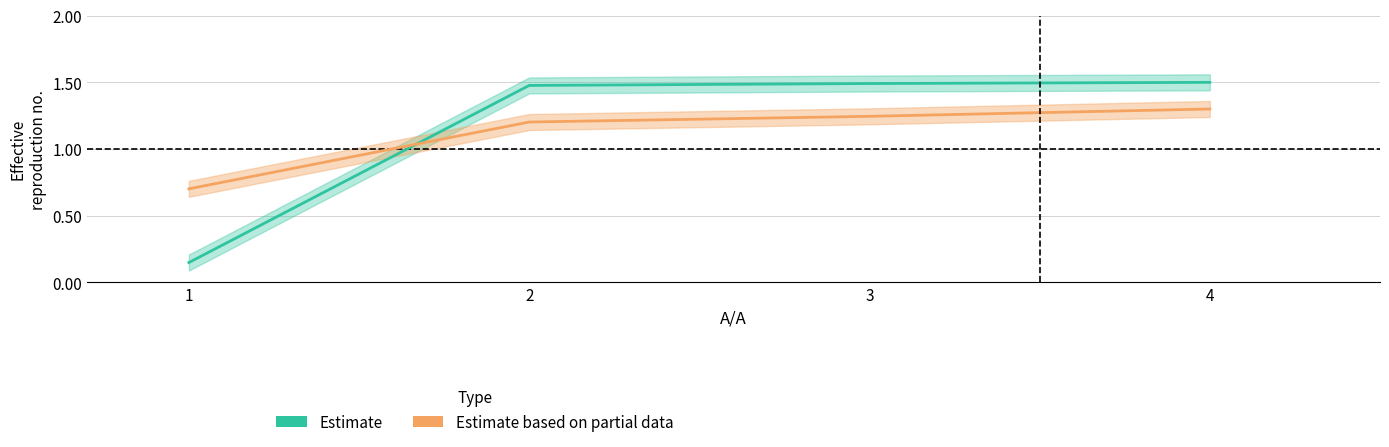

True or false: Estimate based on partial data and Estimate intersect in this chart.

True